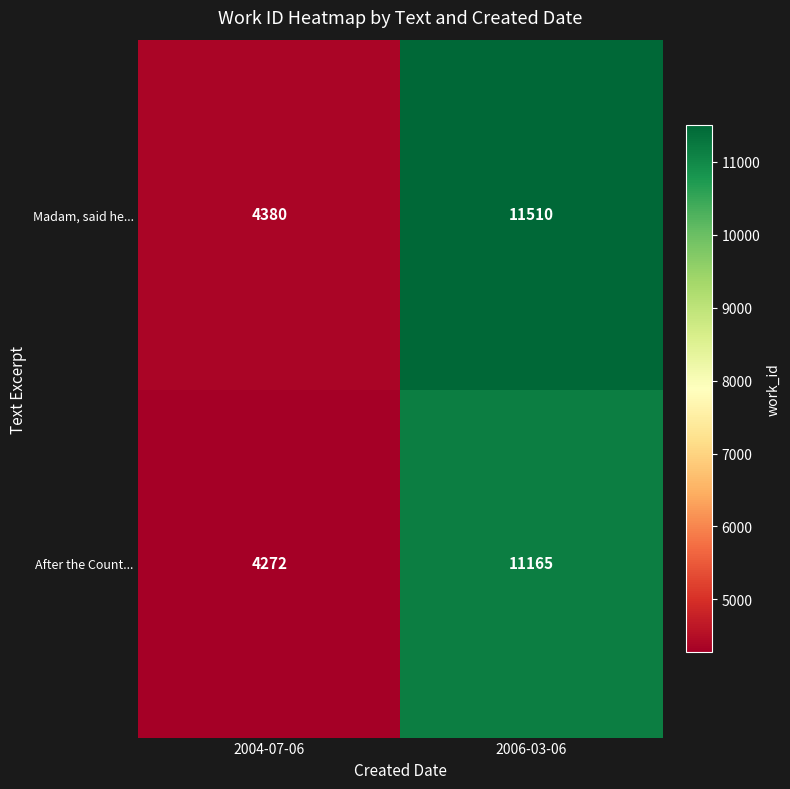

What is the smallest value displayed?

4272